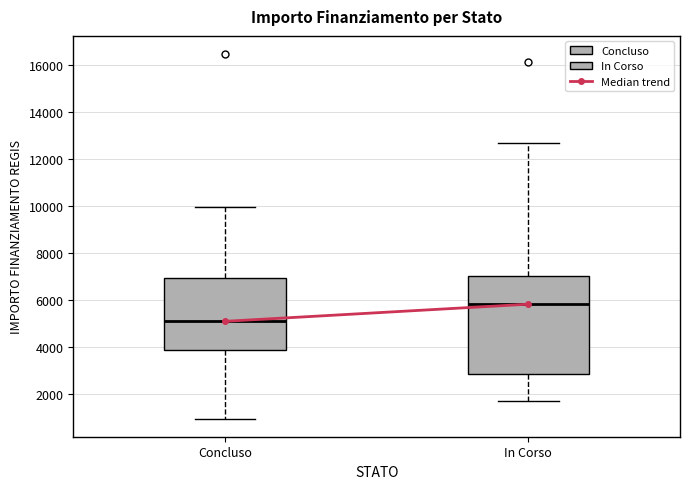

Reading left to right, transcribe this box plot: for each box, give where its median line is, the range the box spans, and where its two whiskers end, as read against the y-axis. The values are not printed on the chart, so give them approximately, as read against the axis.

Concluso: median 5200, box 3800 to 7000, whiskers 1000 to 10000
In Corso: median 5800, box 2800 to 7000, whiskers 1800 to 12600